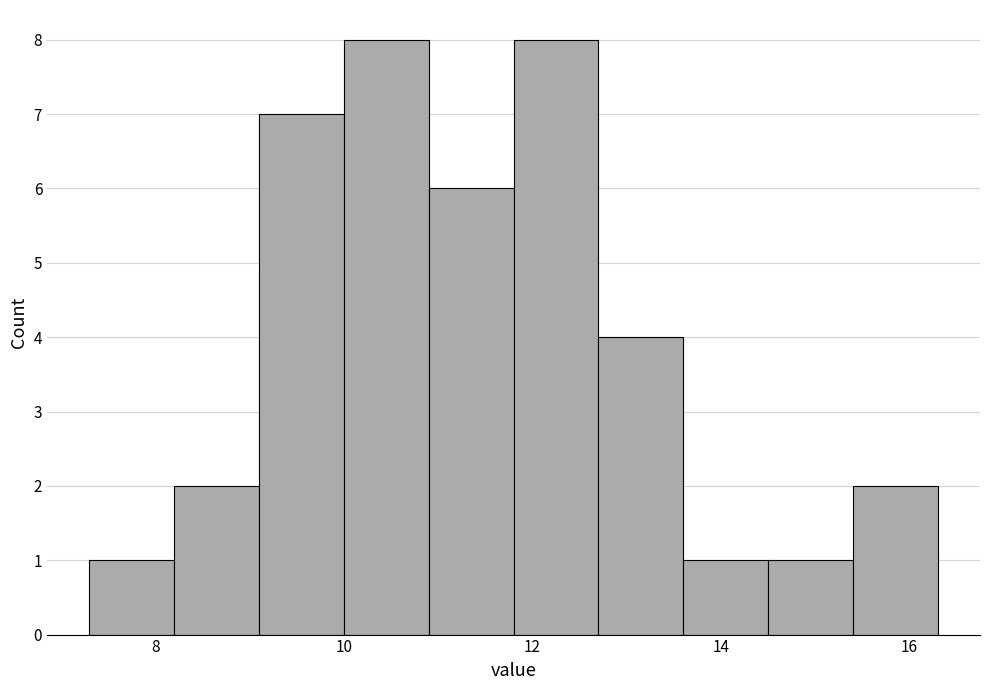

Reading left to right, list every bar in this chart as the range it spans on the x-axis followed by its height. Neither the bar edges nor the heights are printed on the chart, so give them approximately, as read against the axes.

7.3 to 8.2: 1
8.2 to 9.1: 2
9.1 to 10.0: 7
10.0 to 10.9: 8
10.9 to 11.8: 6
11.8 to 12.7: 8
12.7 to 13.6: 4
13.6 to 14.5: 1
14.5 to 15.4: 1
15.4 to 16.3: 2